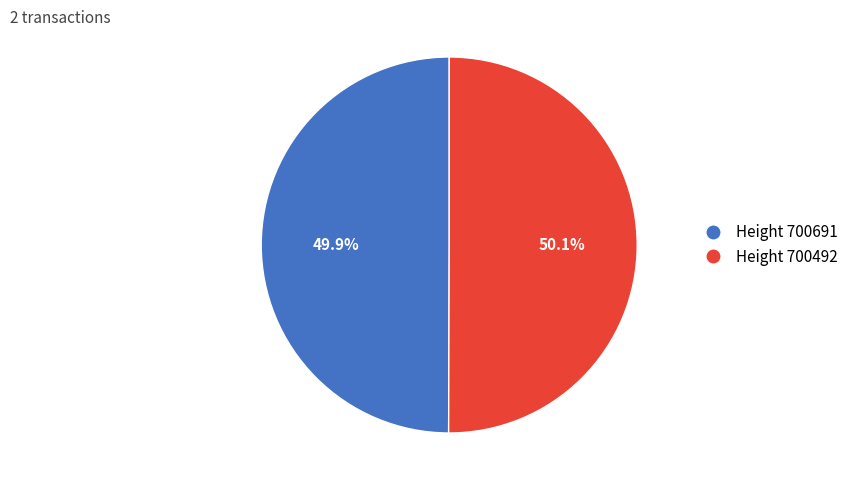

Is there a majority slice in this chart?

Yes